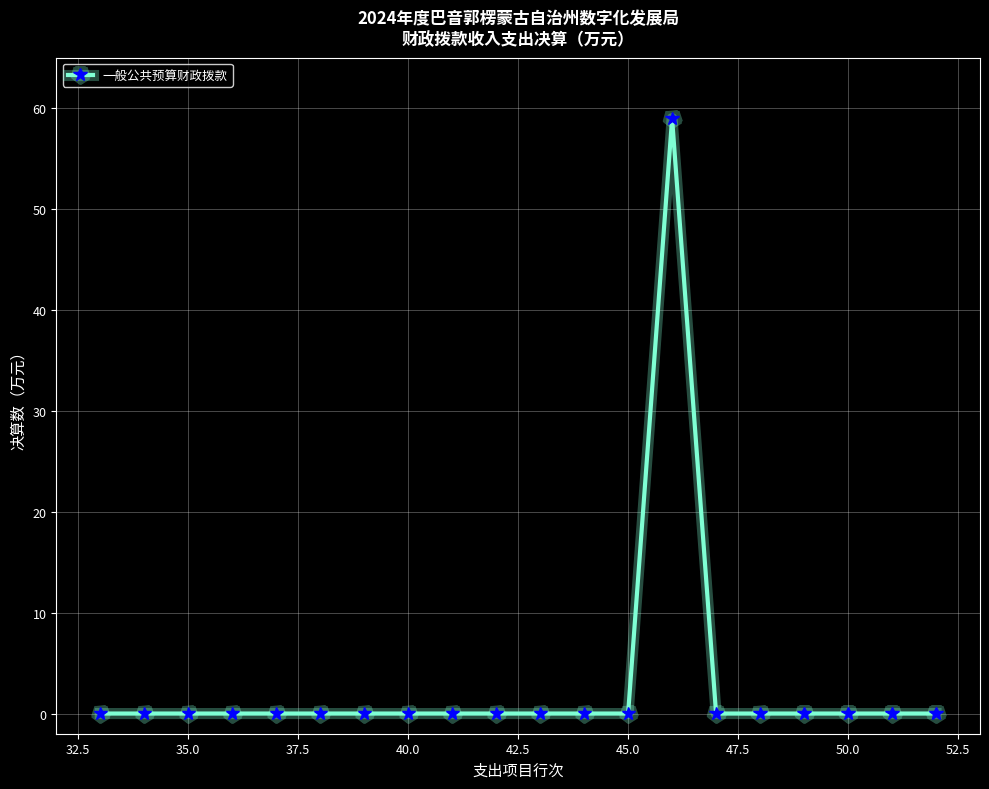

Reading right to left, list all the values displayed in this chart.

0.0	0.0	0.0	0.0	0.0	0.0	59.0	0.0	0.0	0.0	0.0	0.0	0.0	0.0	0.0	0.0	0.0	0.0	0.0	0.0